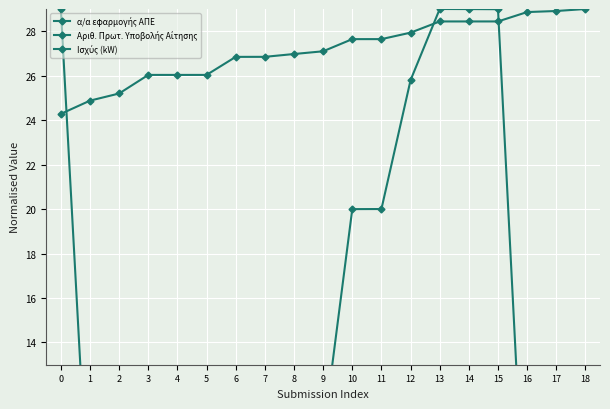

How many times do Αριθ. Πρωτ. Υποβολής Αίτησης and Ισχύς (kW) cross each other?

2